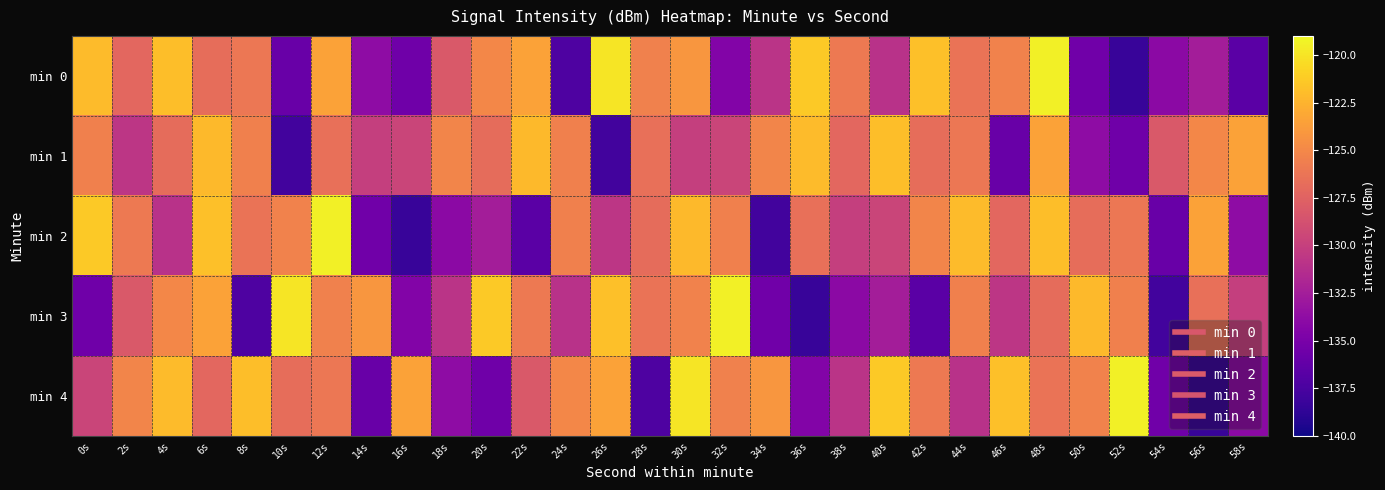

Count the number of categories in the chart.

30